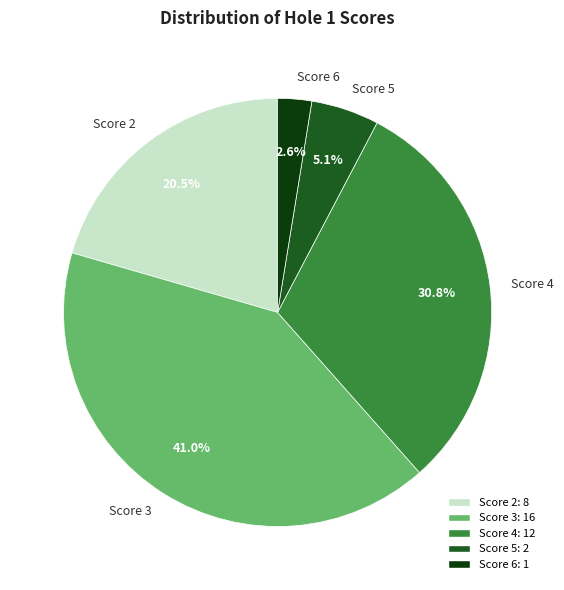

How many segments does this pie chart have?

5